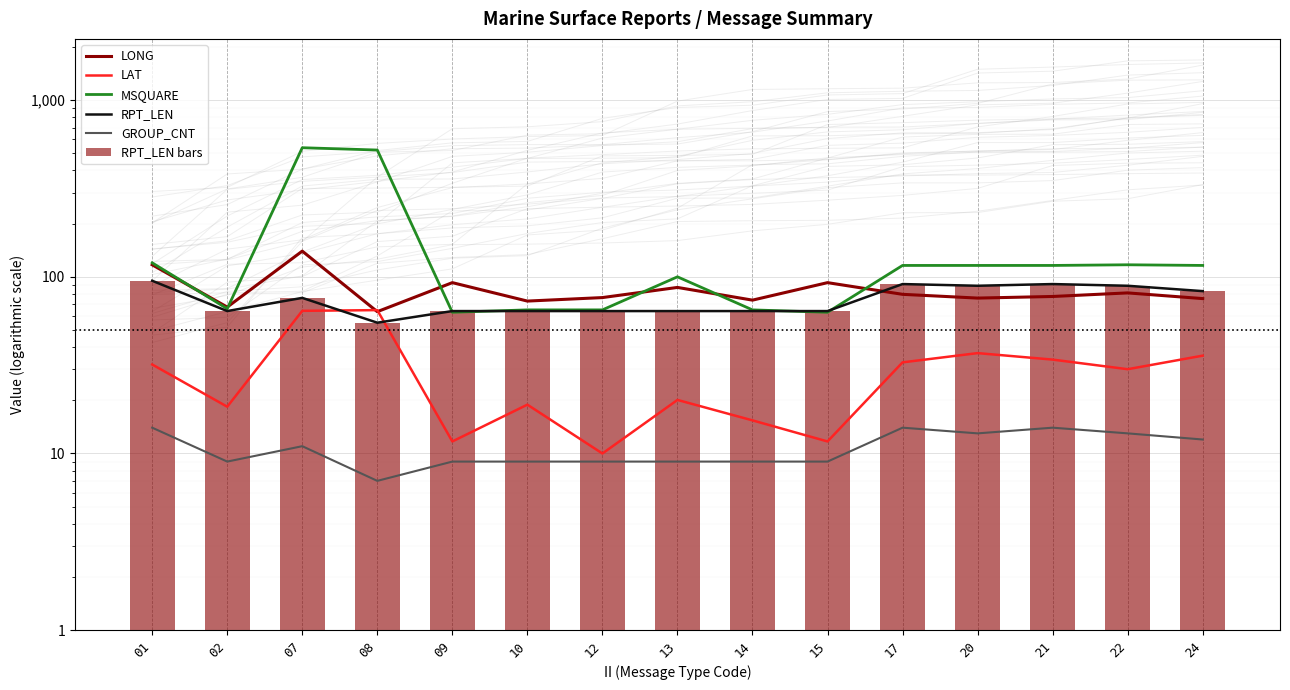

What are all the series names shown in the legend?

LONG, LAT, MSQUARE, RPT_LEN, GROUP_CNT, RPT_LEN bars